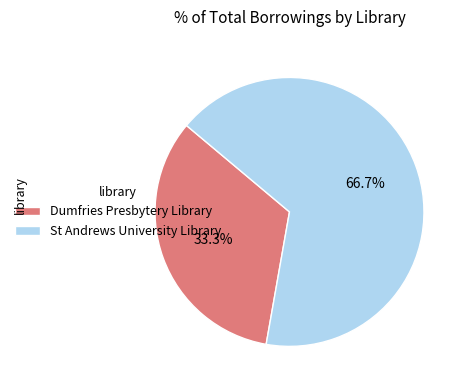

Rank the categories by value from lowest to highest.

Dumfries Presbytery Library, St Andrews University Library